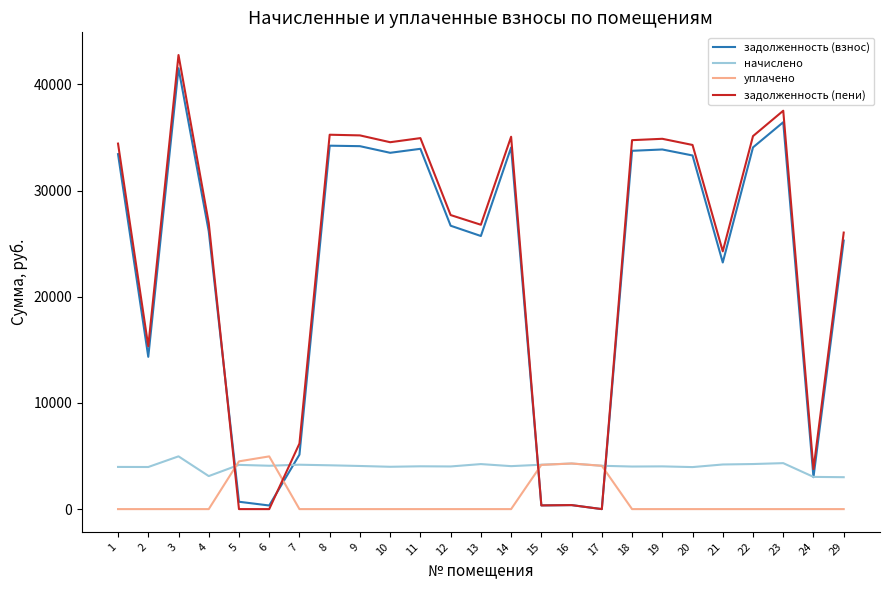

What is the greatest value displayed?

42771.1